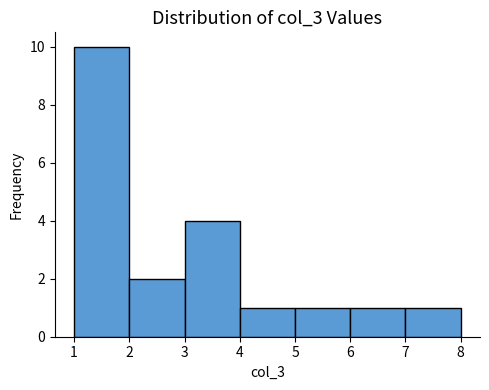

Reading left to right, list every bar in this chart as the range it spans on the x-axis followed by its height. The values are not printed on the chart, so give them approximately, as read against the axis.

1 to 2: 10
2 to 3: 2
3 to 4: 4
4 to 5: 1
5 to 6: 1
6 to 7: 1
7 to 8: 1